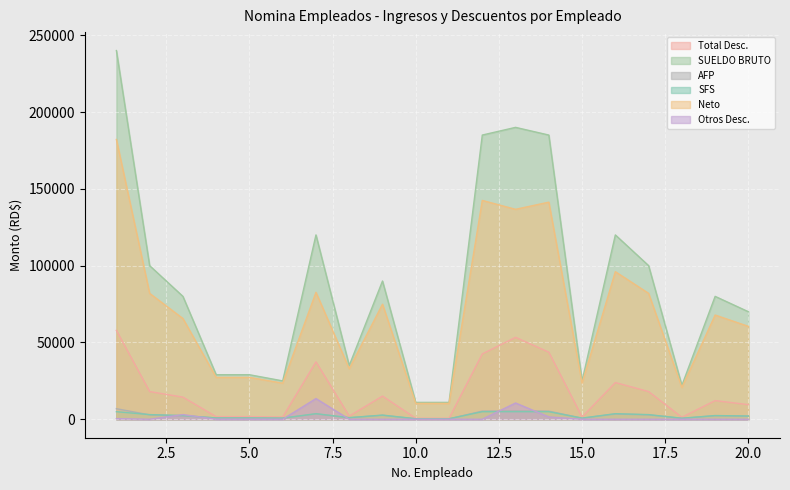

Which category has the lowest value in the Otros Desc. series?

2